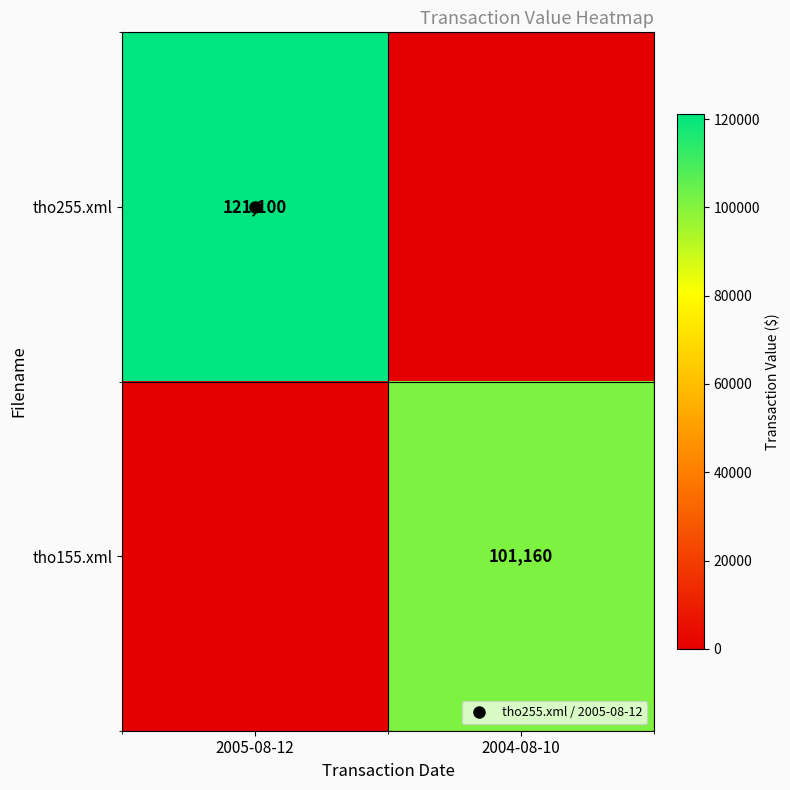

The value of tho155.xml at 2004-08-10 is 23831. True or false?

False